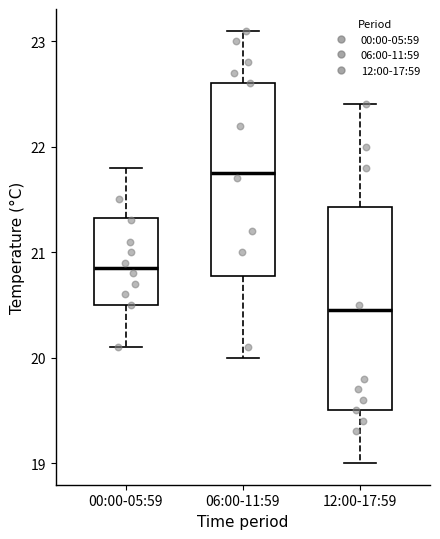

Reading left to right, transcribe this box plot: for each box, give where its median line is, the range the box spans, and where its two whiskers end, as read against the y-axis. The values are not printed on the chart, so give them approximately, as read against the axis.

00:00-05:59: median 20.9, box 20.5 to 21.3, whiskers 20.1 to 21.8
06:00-11:59: median 21.8, box 20.8 to 22.6, whiskers 20.0 to 23.1
12:00-17:59: median 20.5, box 19.5 to 21.4, whiskers 19.0 to 22.4